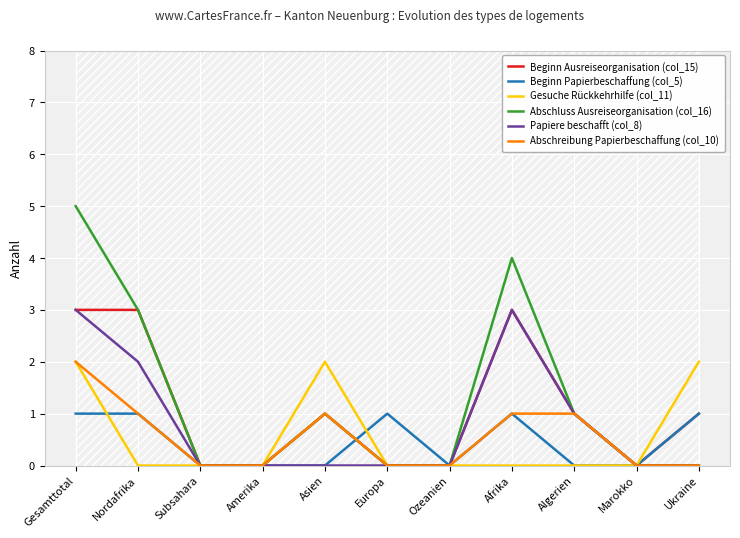

What is the label of the 11th point from the right?

Gesamttotal